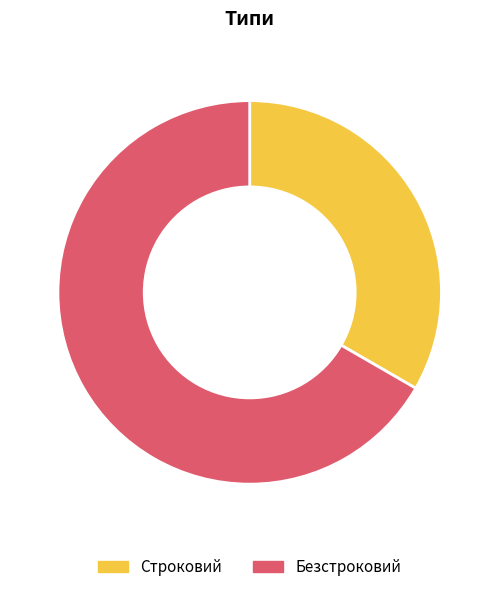

Is it true that Строковий is 19% of the pie?

False